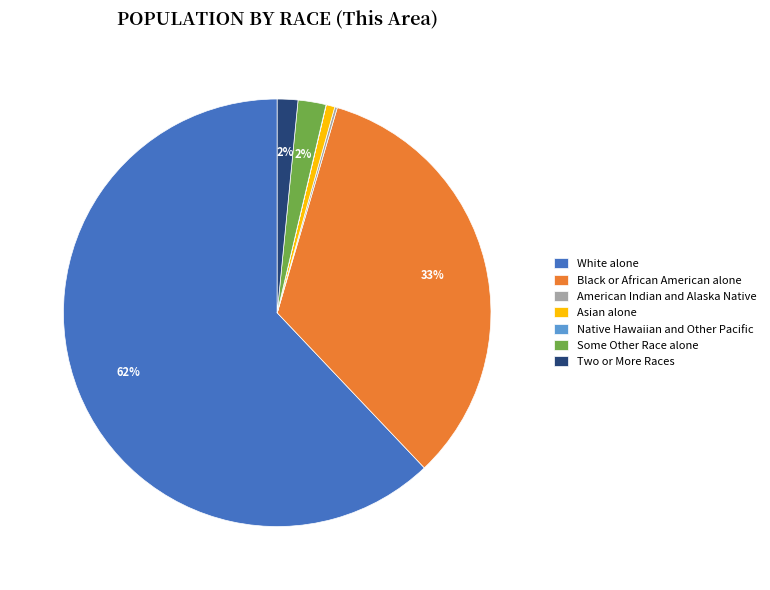

To the nearest percent, what is the average slice percentage?

14%